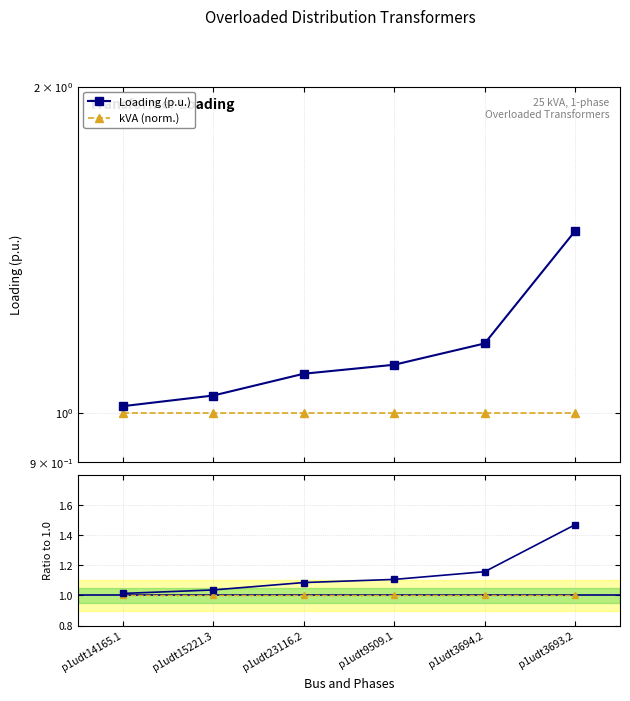

What is the smallest value displayed?

1.0